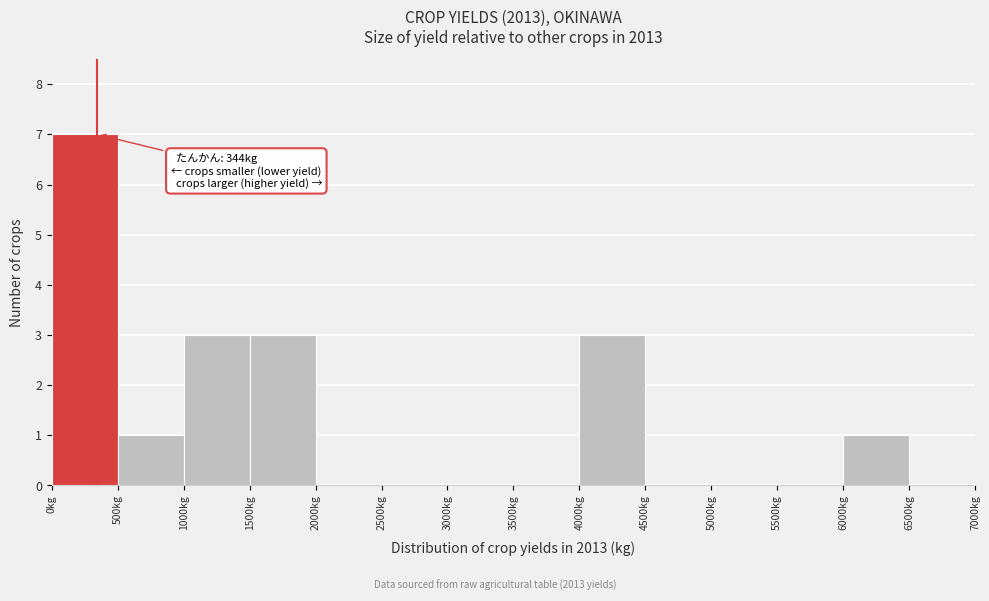

Which range on the x-axis has the tallest bar?

0 to 500